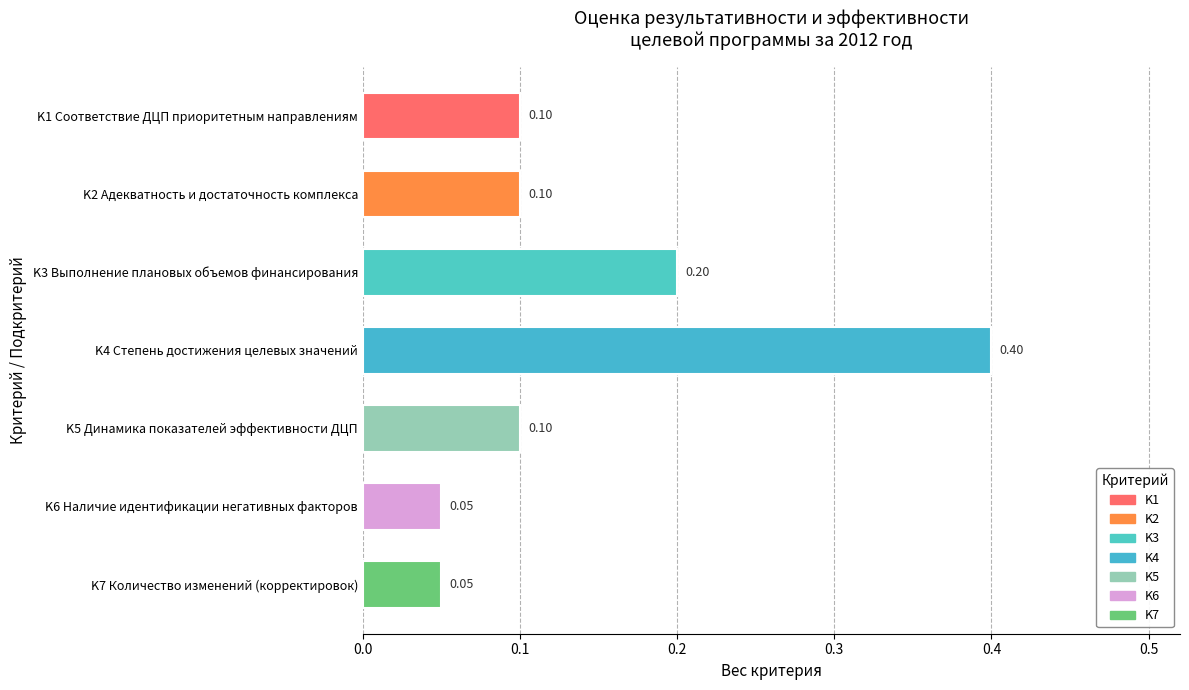

What is the change in value from K1 Соответствие ДЦП приоритетным направлениям to K4 Степень достижения целевых значений?

+0.3